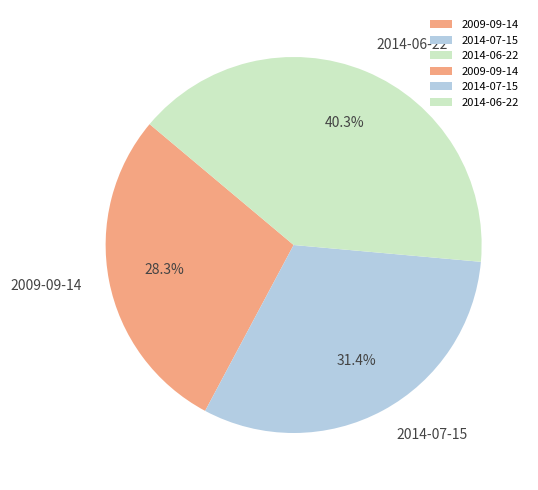

What percentage is the 2009-09-14 slice, to the nearest percent?

28%